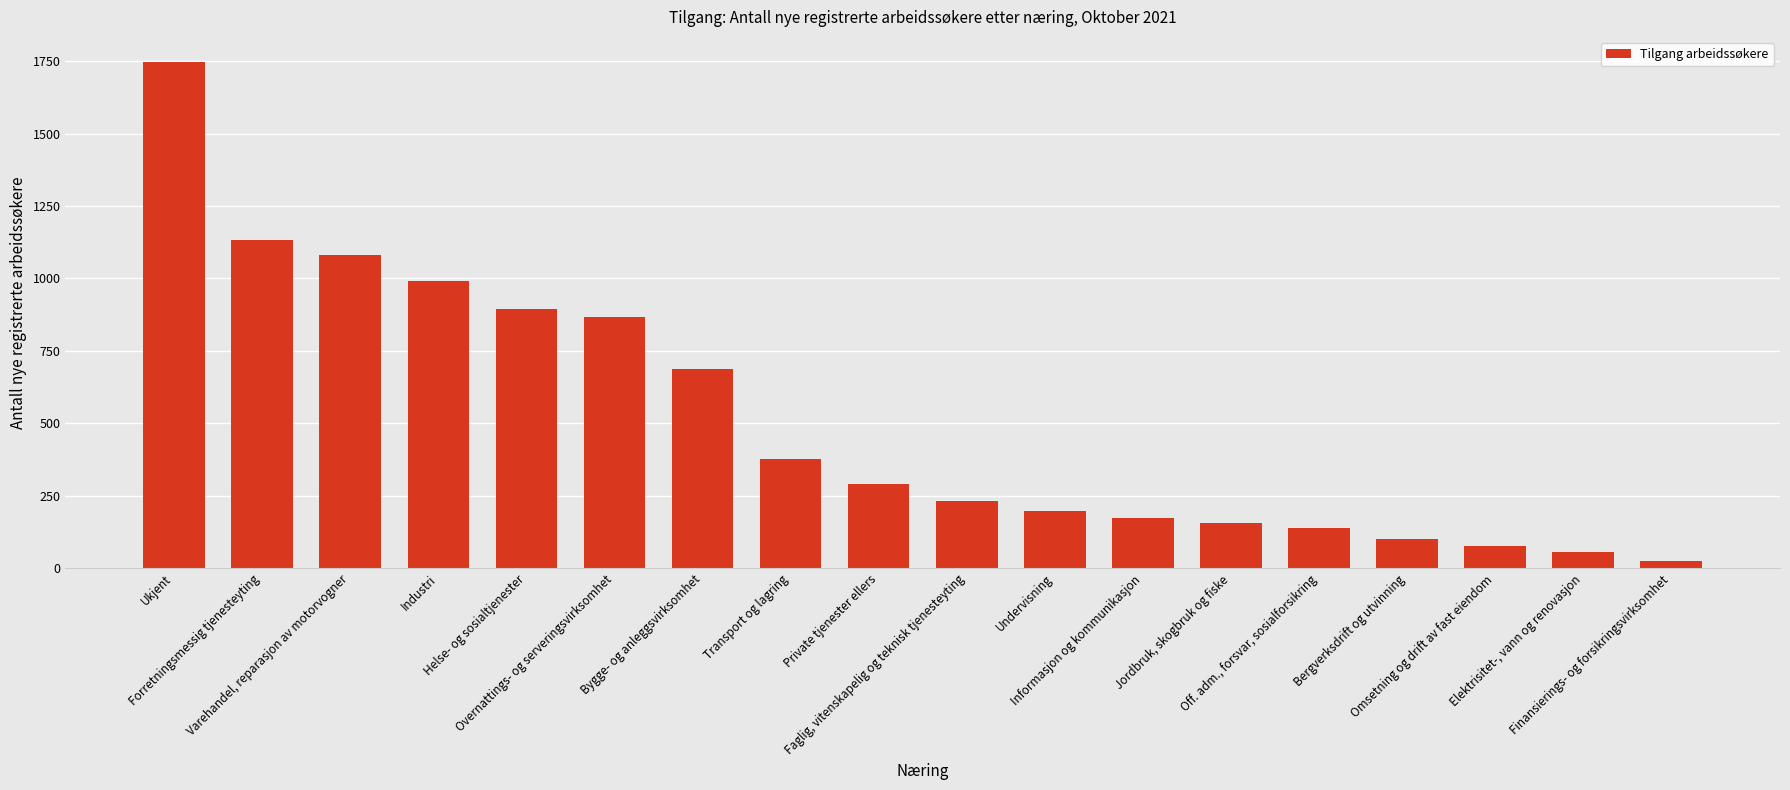

What is the change in value from Bygge- og anleggsvirksomhet to Informasjon og kommunikasjon?

-514